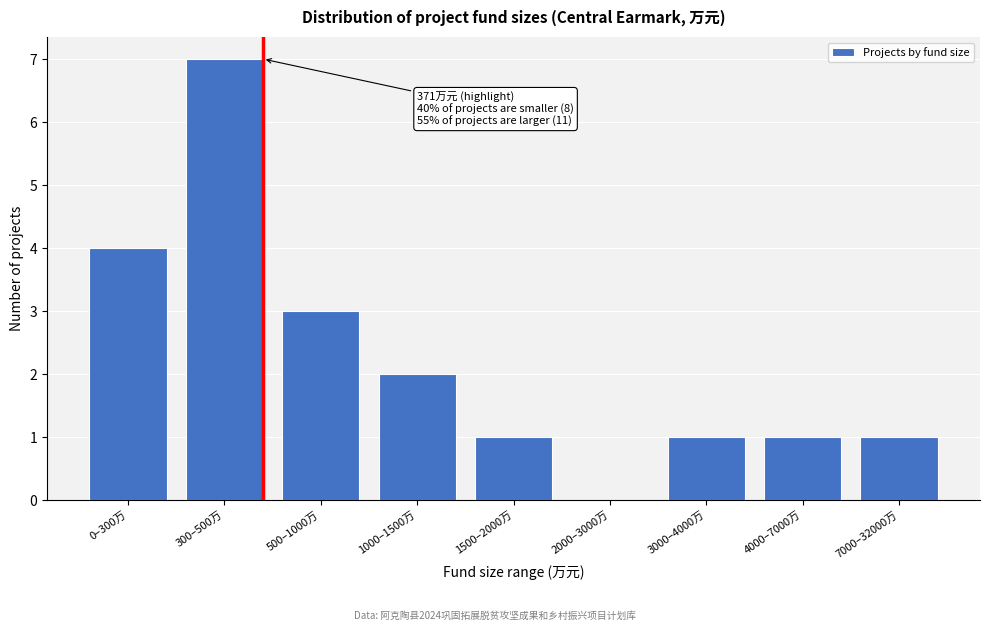

Reading left to right, transcribe all the data shown in this chart.

0–300万=4	300–500万=7	500–1000万=3	1000–1500万=2	1500–2000万=1	2000–3000万=0	3000–4000万=1	4000–7000万=1	7000–32000万=1